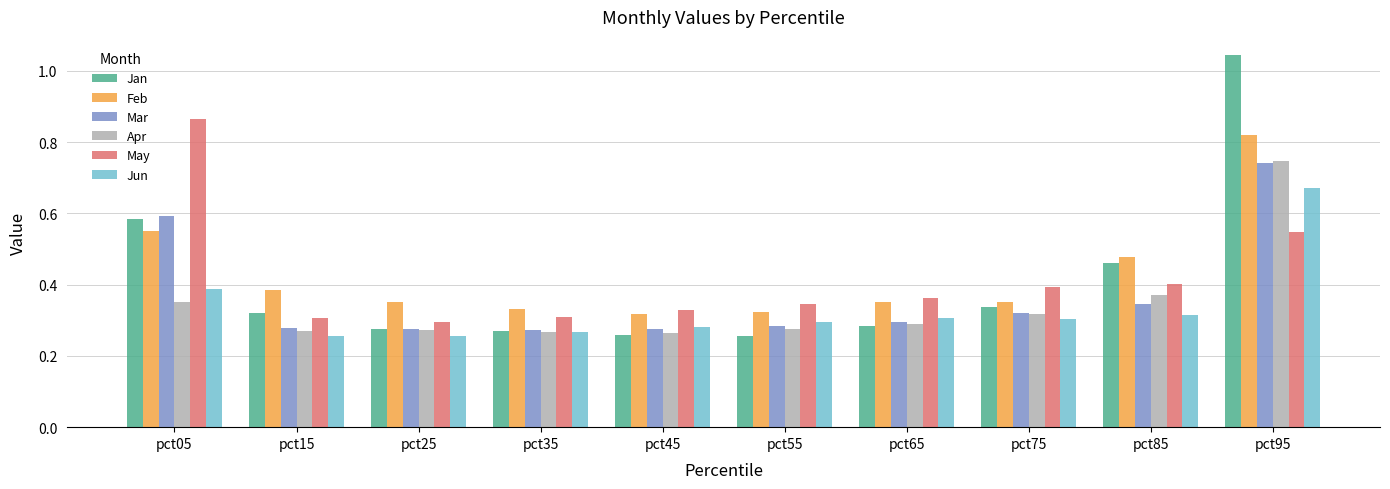

Which series has the largest range (max minus min)?

Jan